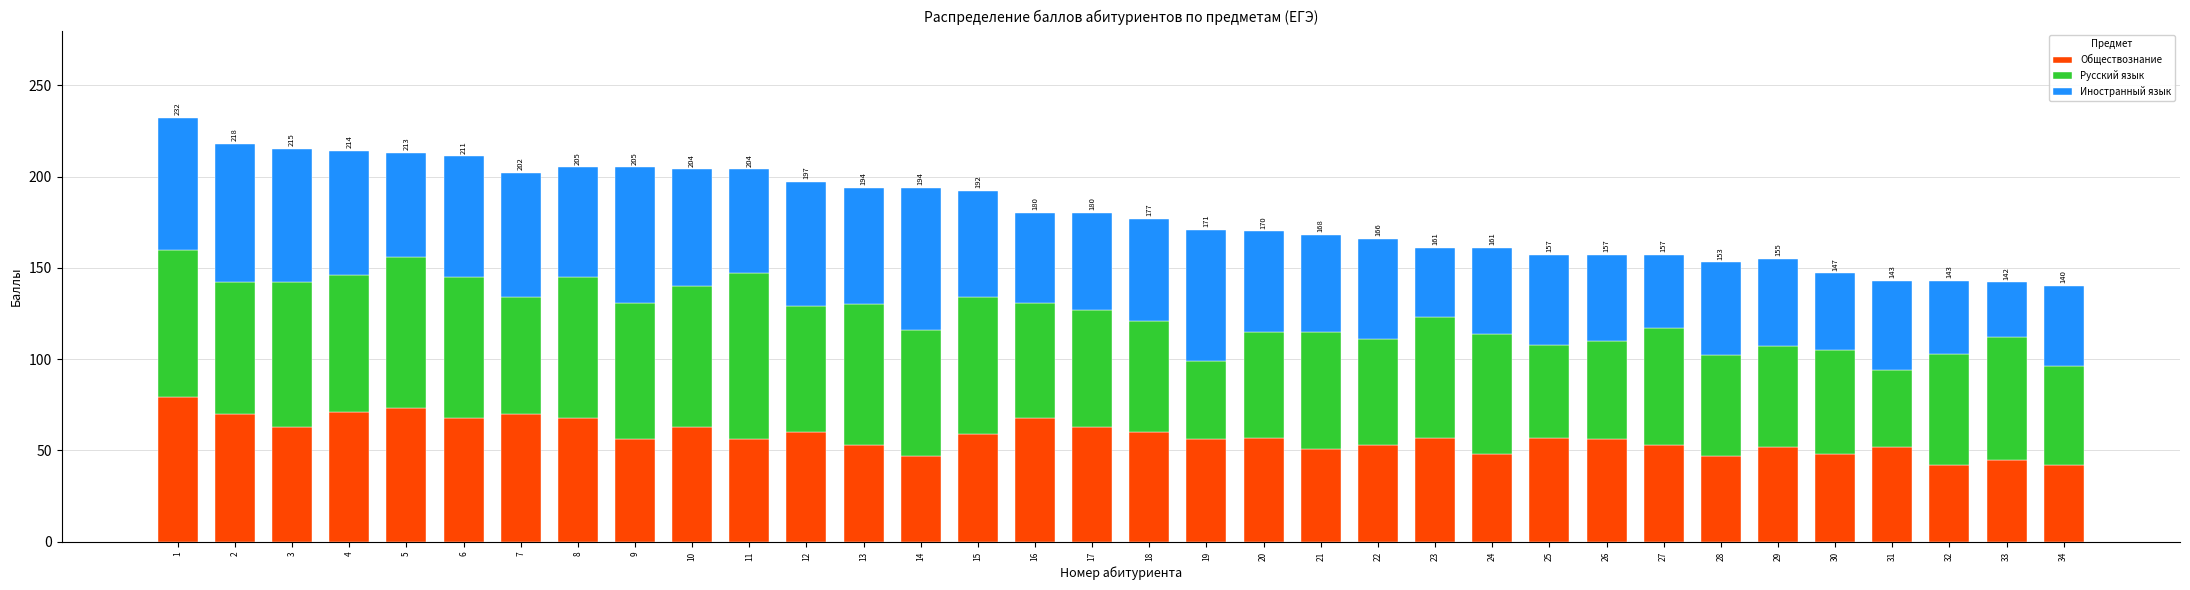

What is the maximum value for Обществознание?

79